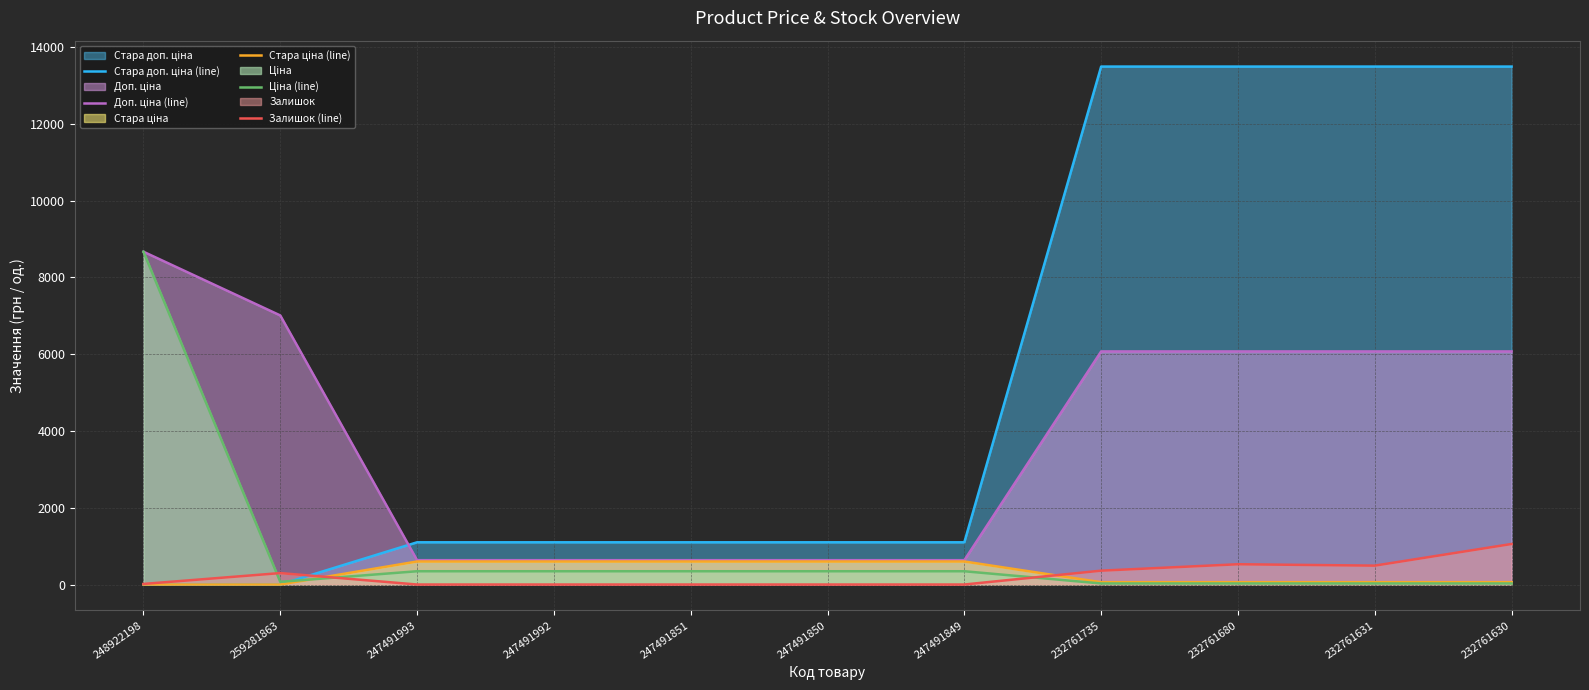

Rank the series at 232761735 from lowest to highest value.

Ціна (line), Стара ціна (line), Залишок (line), Доп. ціна (line), Стара доп. ціна (line)